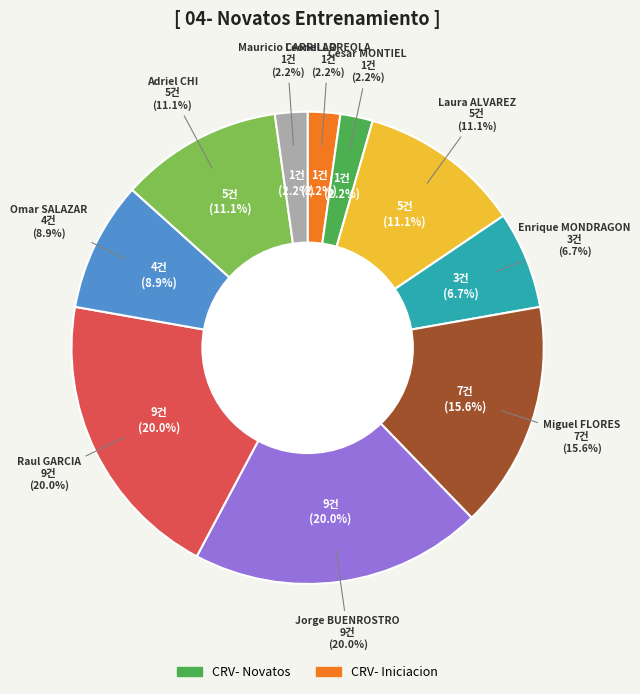

To the nearest percent, what is the average slice percentage?

10%